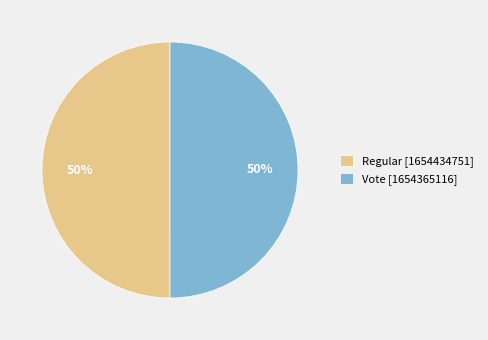

To the nearest percent, what percentage of the pie is Regular?

50%